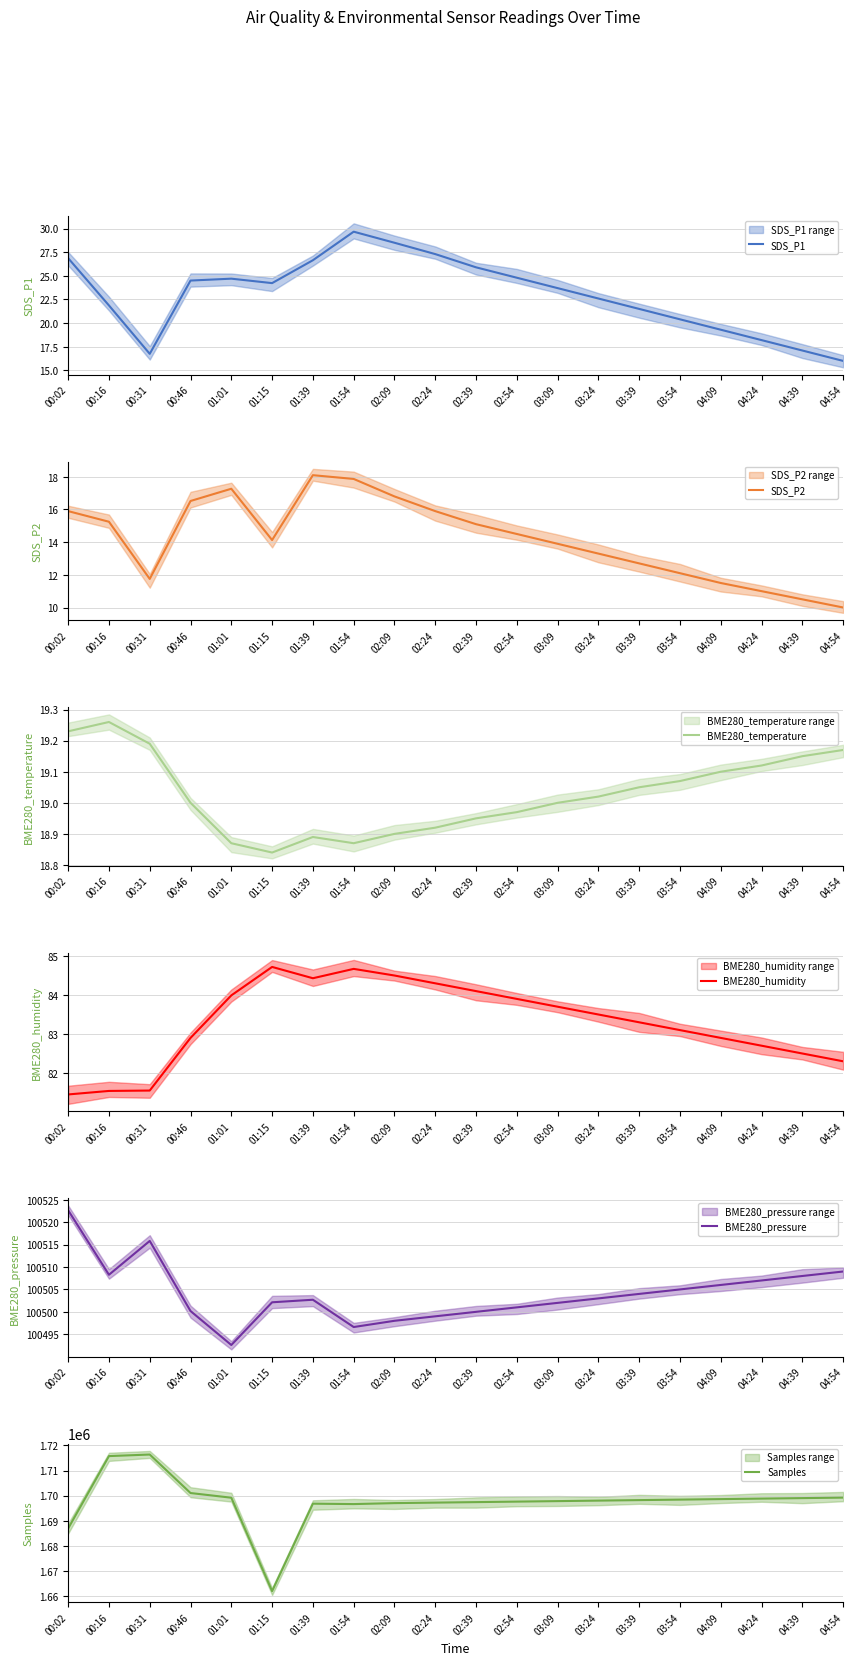

What is the label of the 3rd point from the left?

00:31